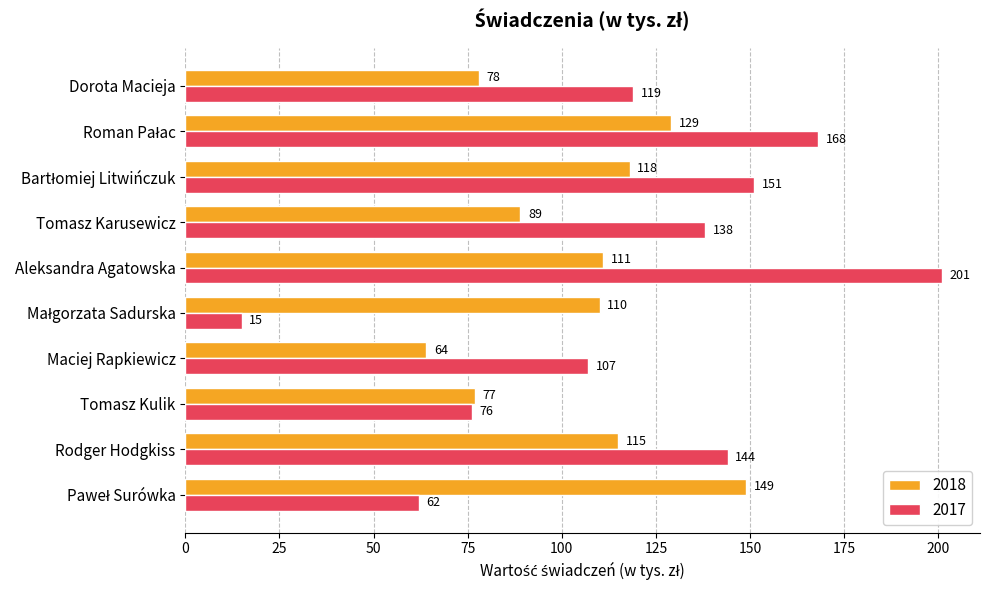

What is the greatest value displayed?

201